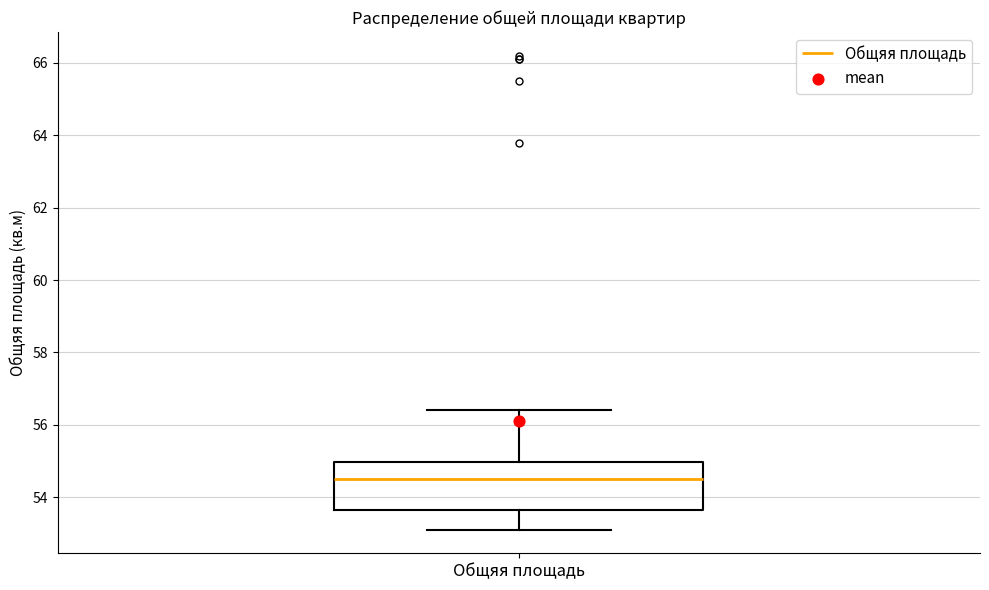

Read this box plot against the y-axis: the position of the median line, the range covered by the box, and the ends of both whiskers. The values are not printed on the chart, so give them approximately, as read against the axis.

median 54.6, box 53.6 to 55.0, whiskers 53.2 to 56.4